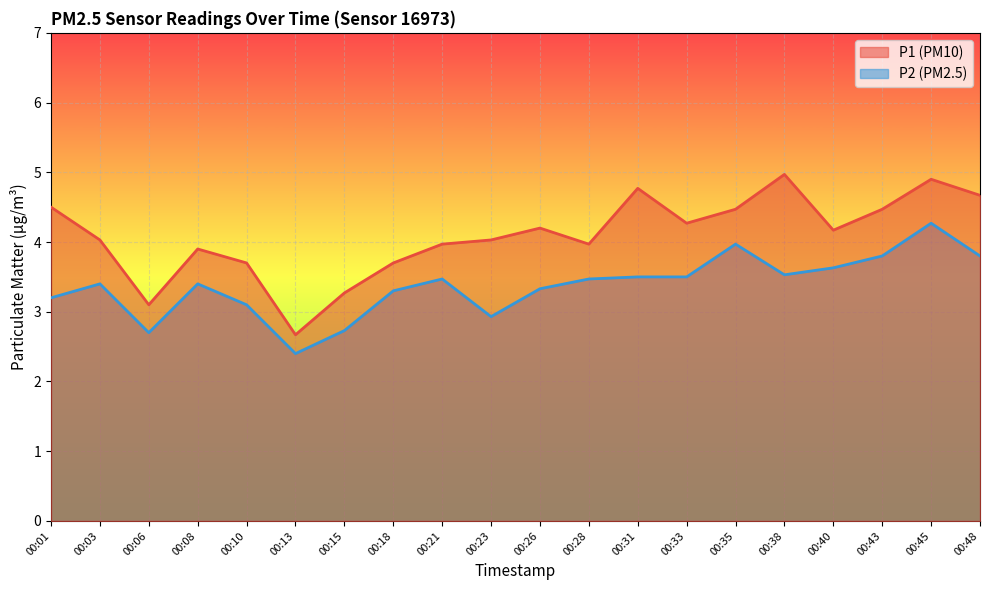

How many data points in P2 are above 3?

16